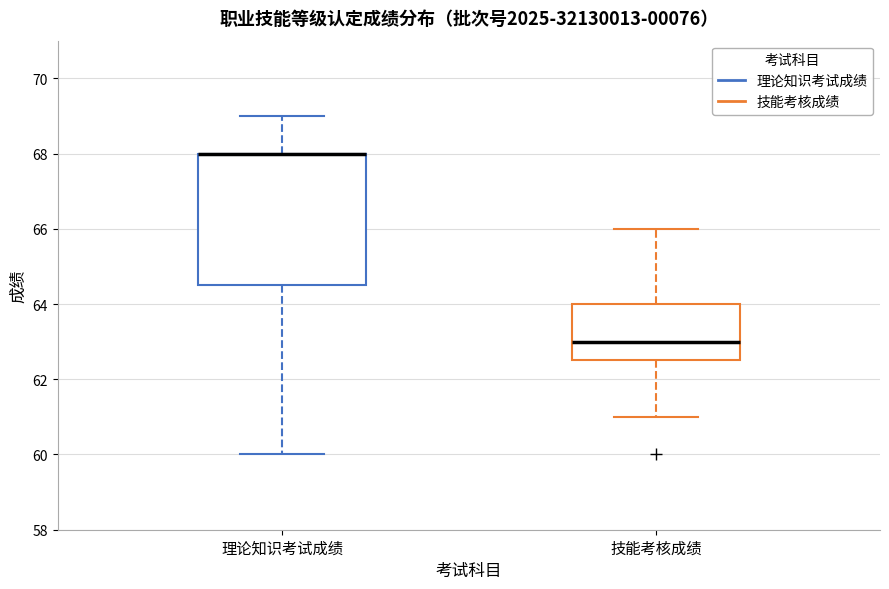

Where does the upper whisker of the box for 技能考核成绩 end on the y-axis? The values are not printed on the chart, so give them approximately, as read against the axis.

66.0